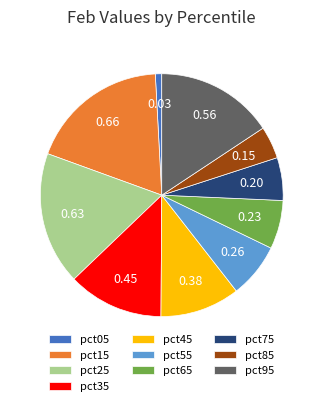

How many slices are in this pie chart?

10